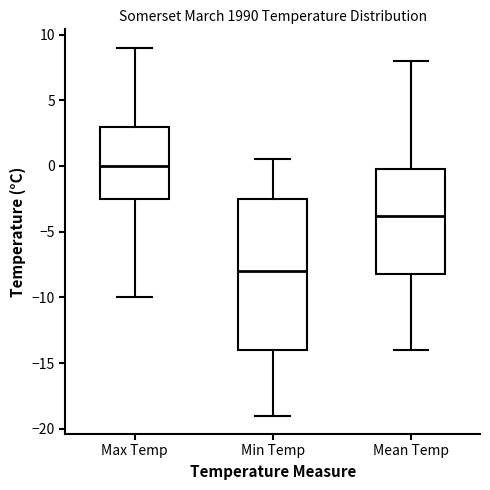

Which box's median line is the lowest?

Min Temp